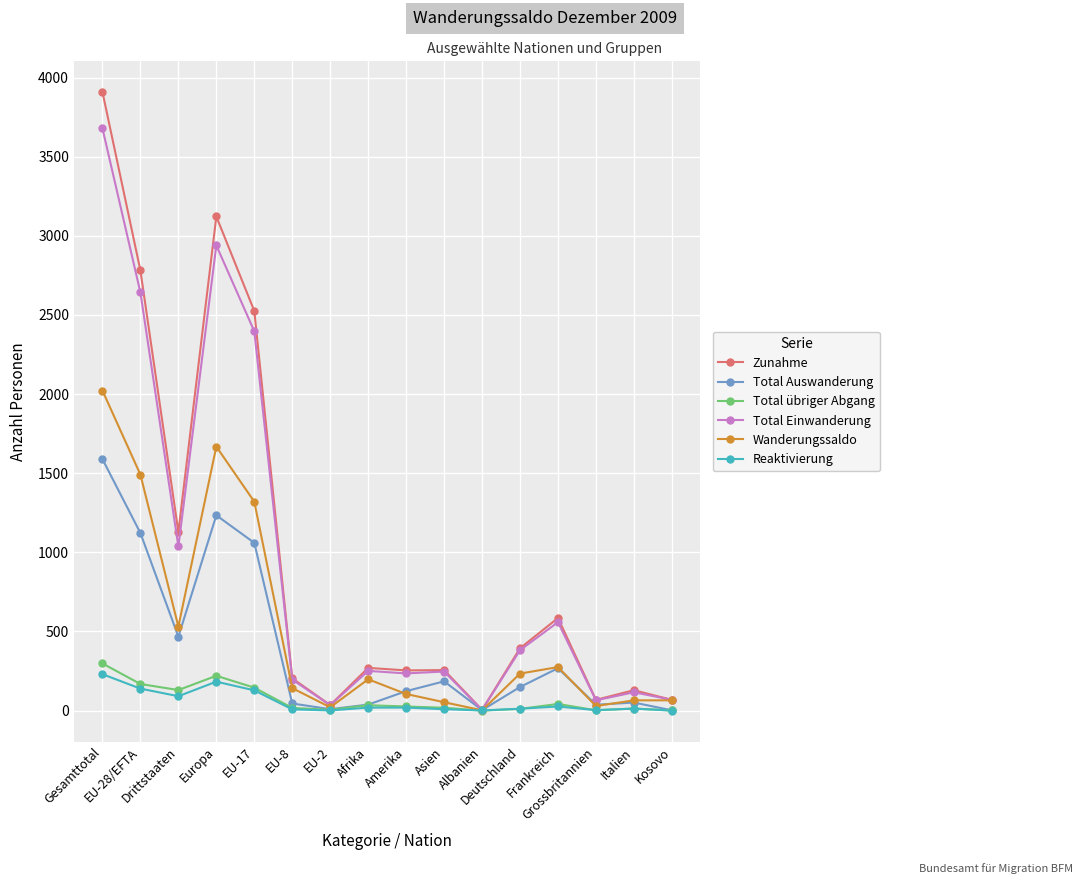

How many lines are shown in the chart?

6